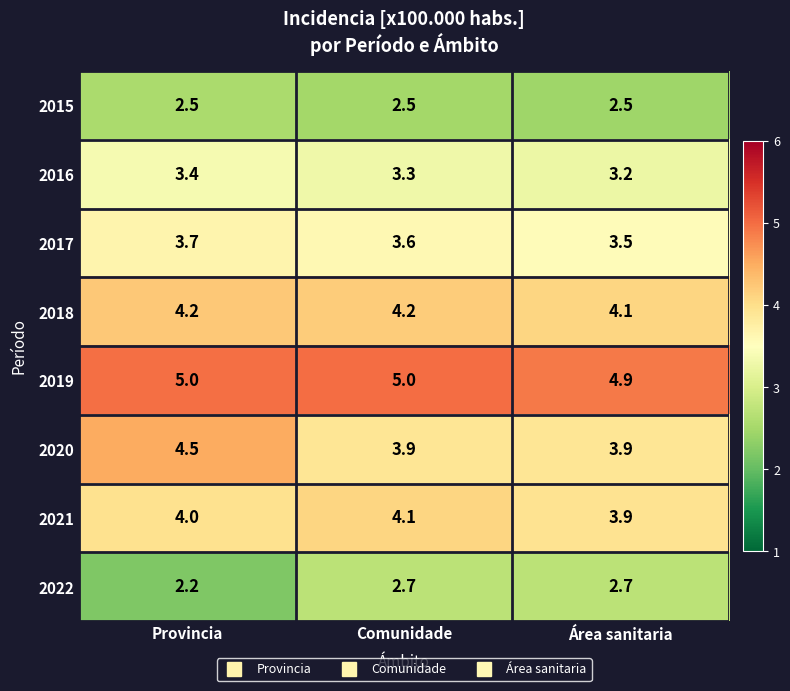

What is the sum of all 2022 values?

7.6